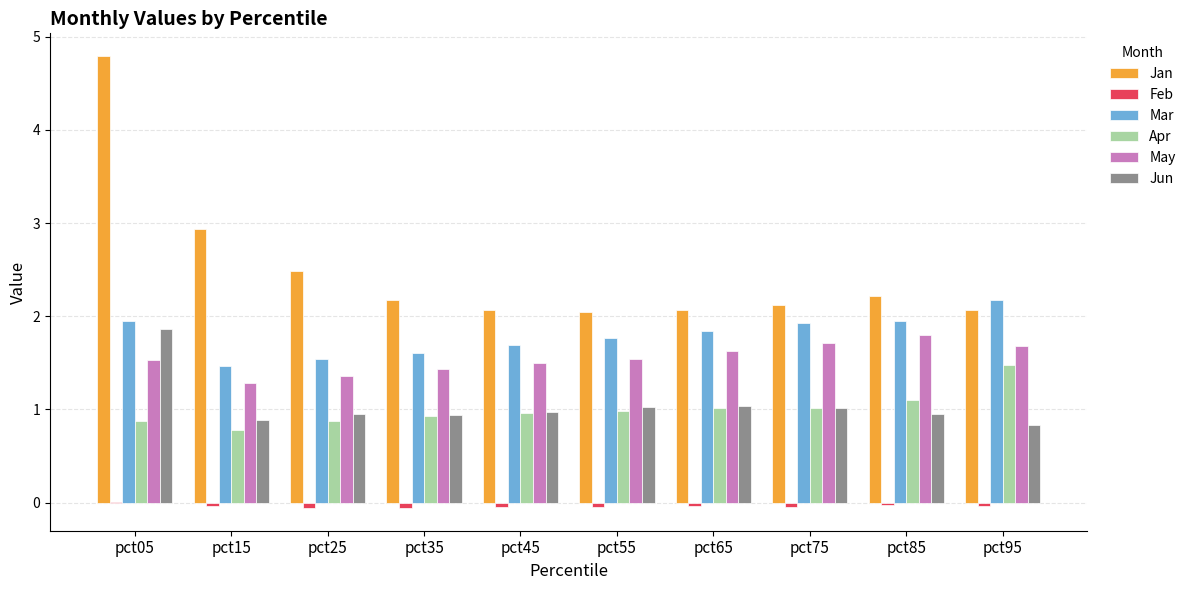

How many groups of bars are there?

10